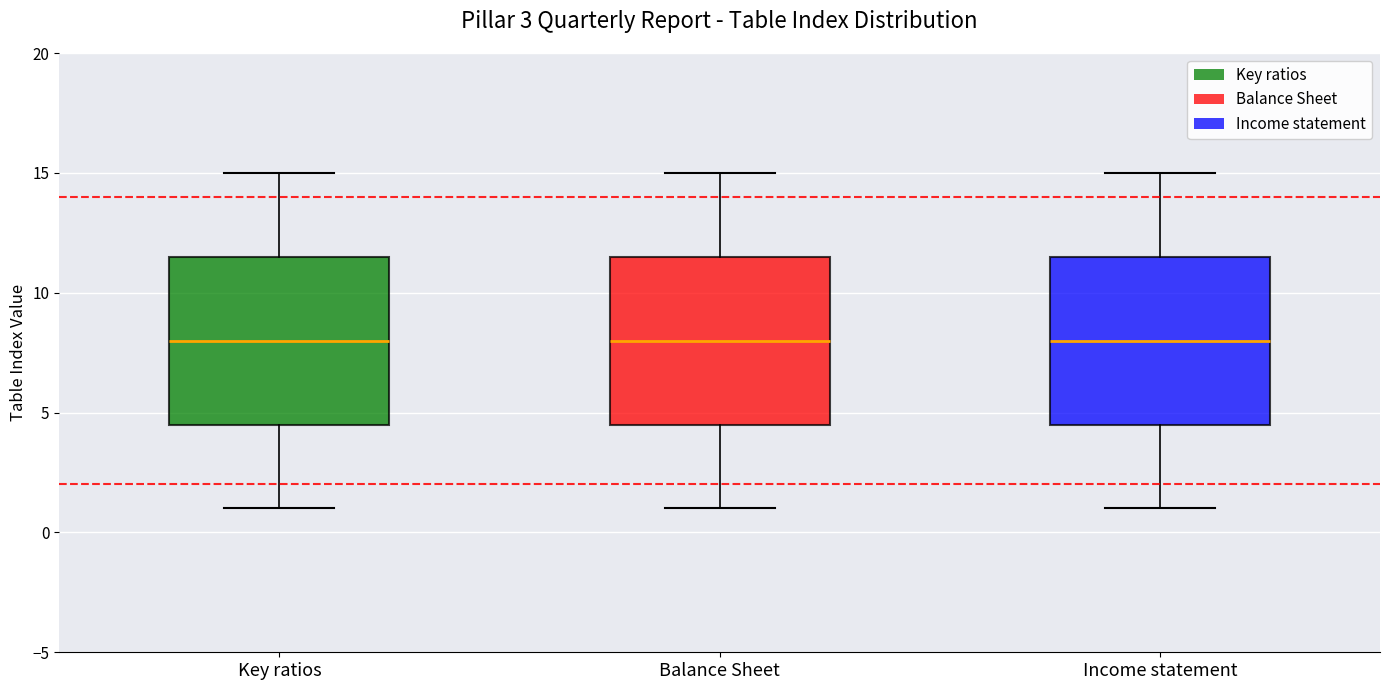

Where is the lower edge of the box for Income statement on the y-axis? The values are not printed on the chart, so give them approximately, as read against the axis.

4.5